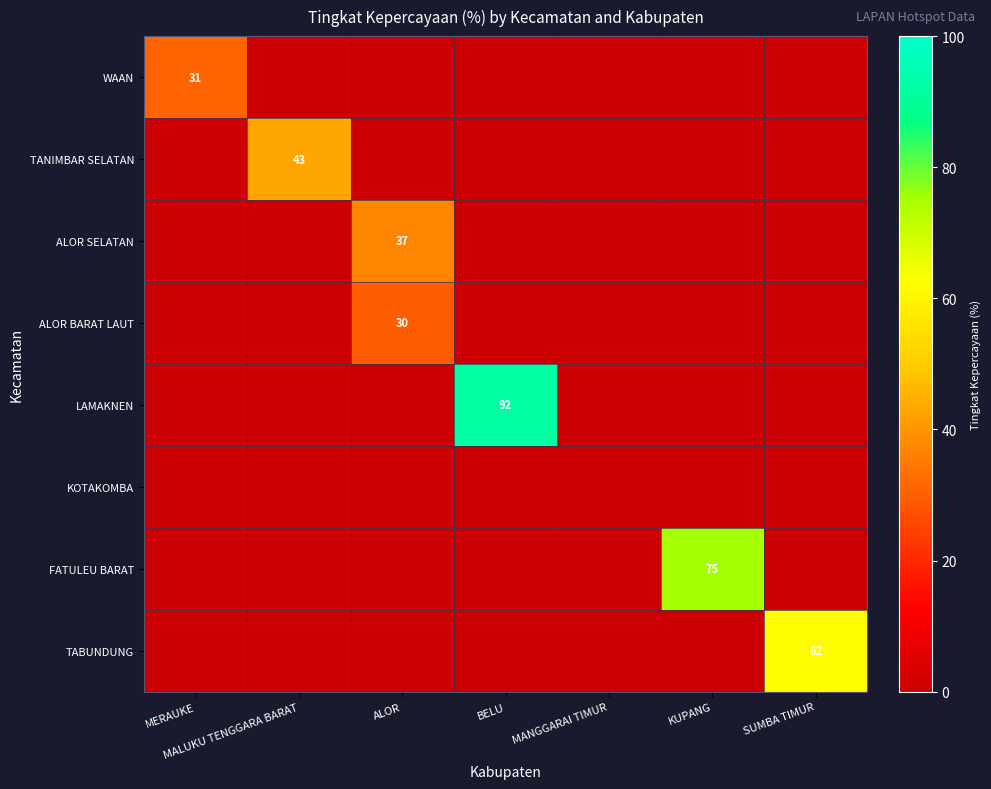

Which series has the largest range (max minus min)?

LAMAKNEN